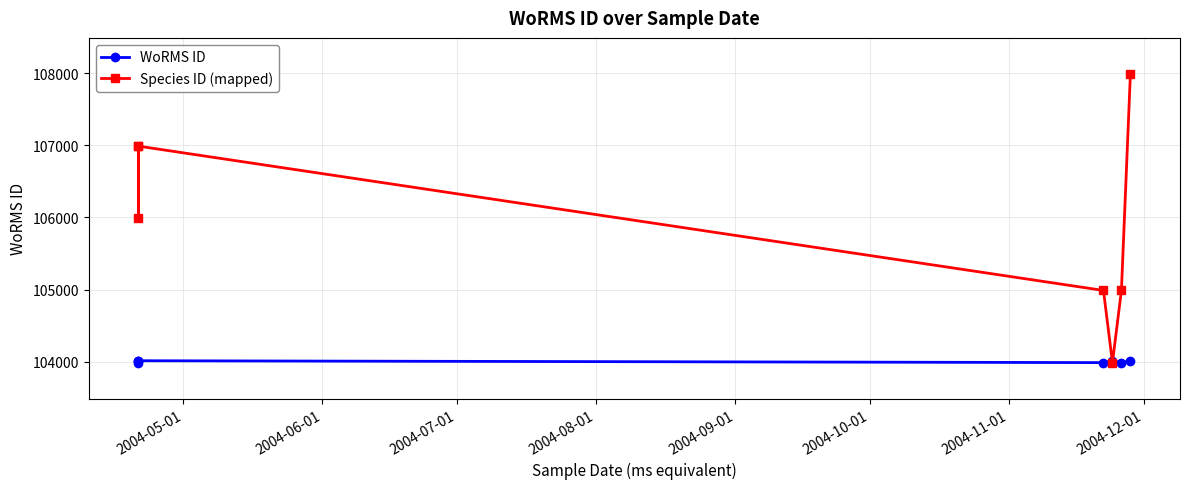

Rank the series by their maximum value, from lowest to highest.

WoRMS ID, Species ID (mapped)